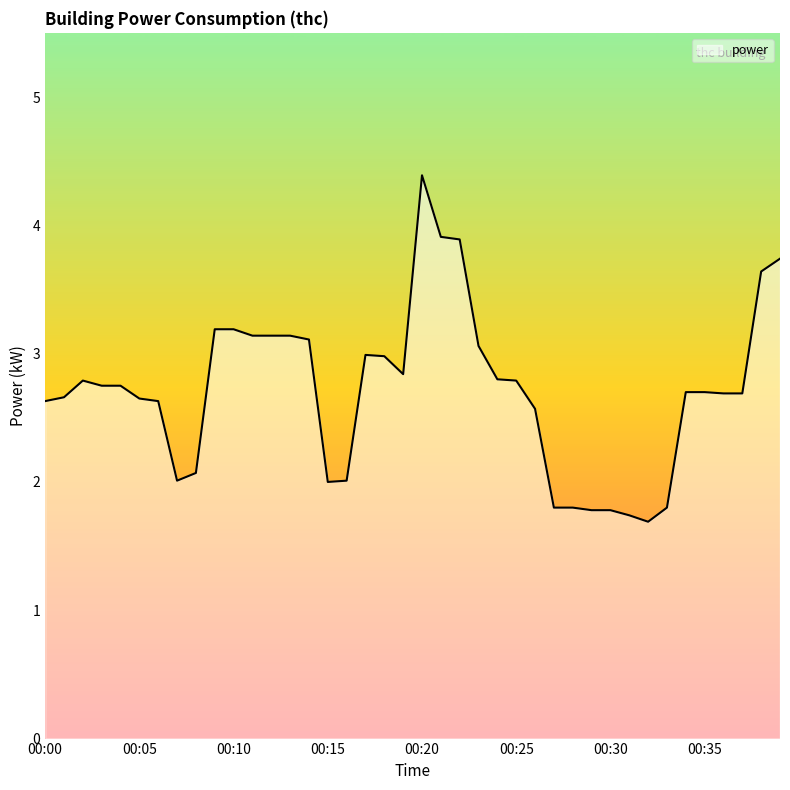

What is the difference between the maximum and minimum values?

2.7